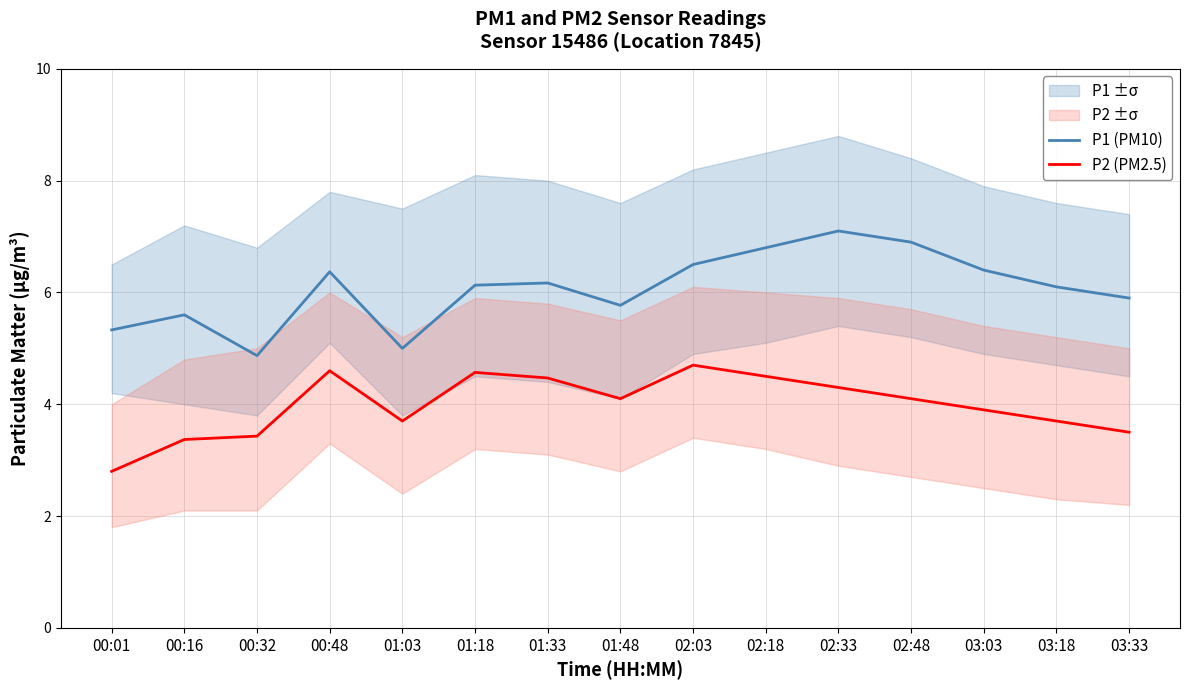

At which category is the sum across all series the highest?

02:33